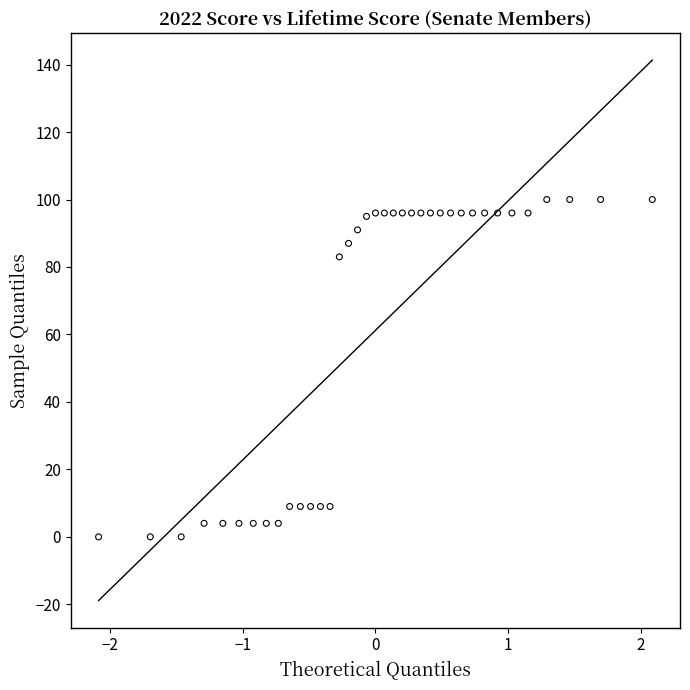

What Y value in the scatter plot is closest to 50?

83